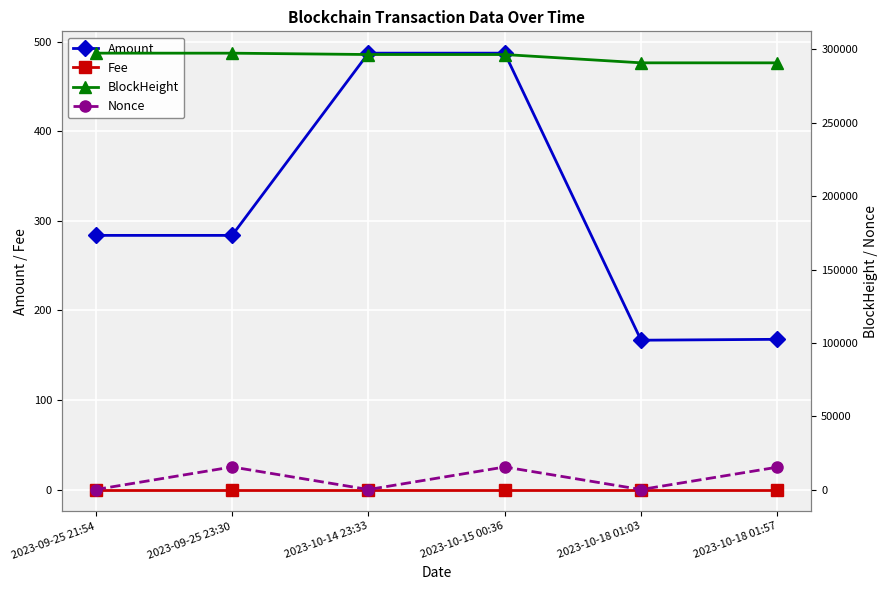

True or false: Amount and BlockHeight cross at least once.

False